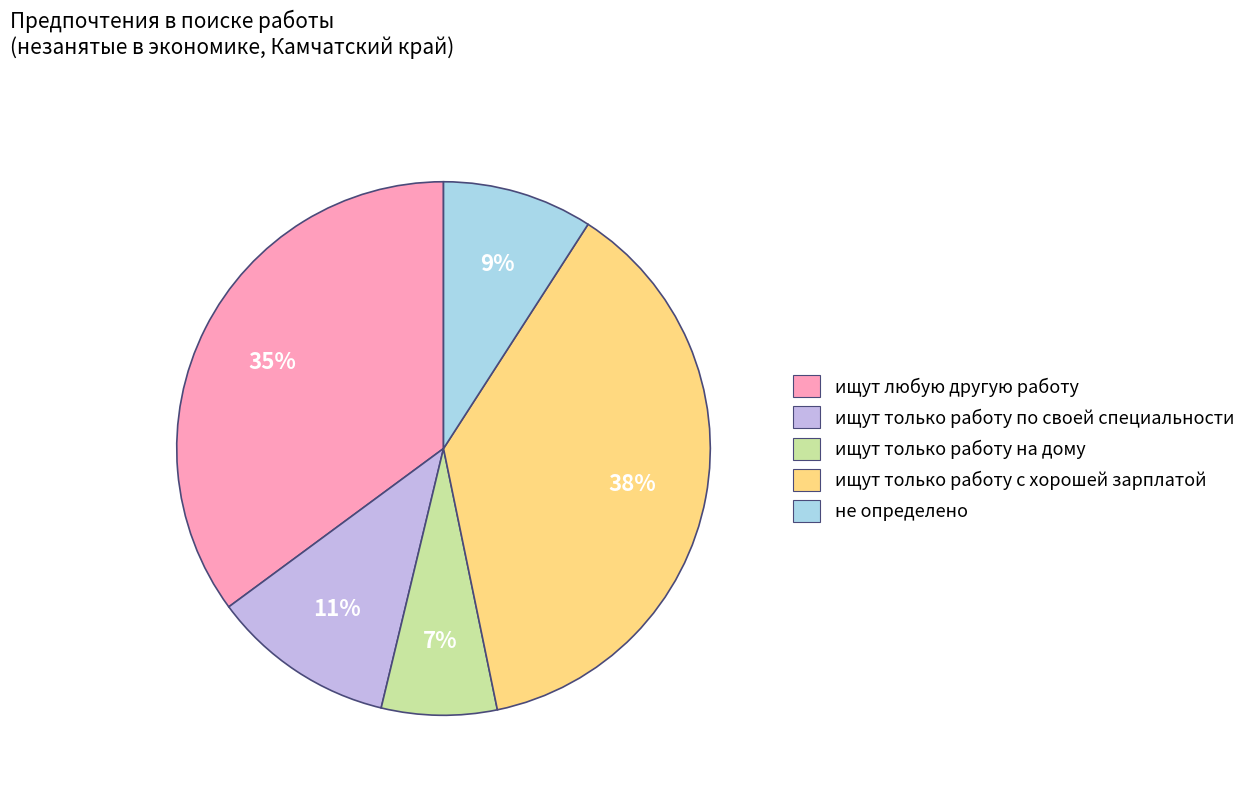

Is there any slice that represents more than half of the pie?

No